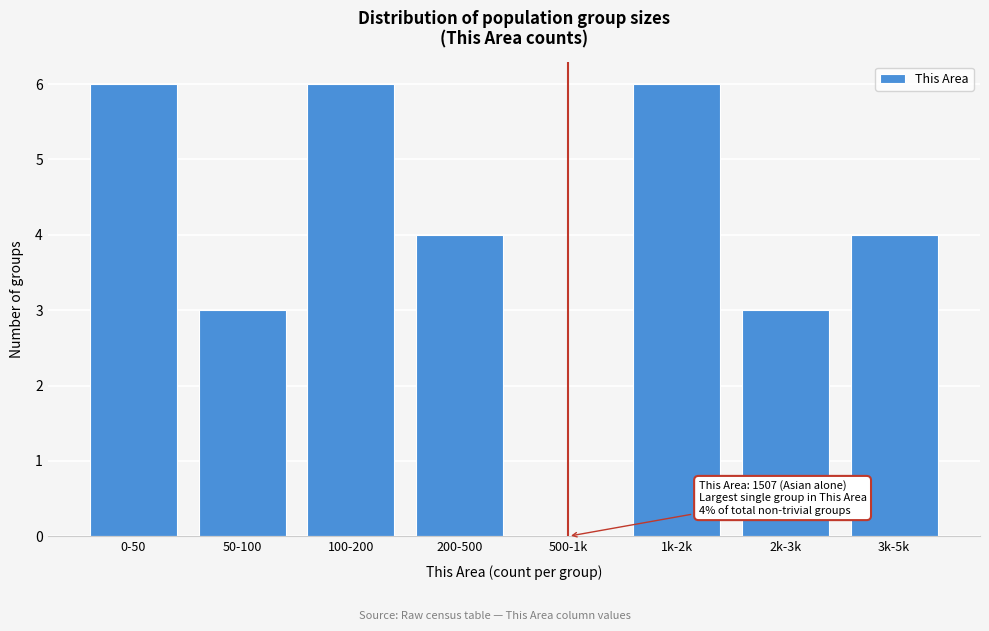

Reading left to right, list all the values displayed in this chart.

0-50=6	50-100=3	100-200=6	200-500=4	500-1k=0	1k-2k=6	2k-3k=3	3k-5k=4